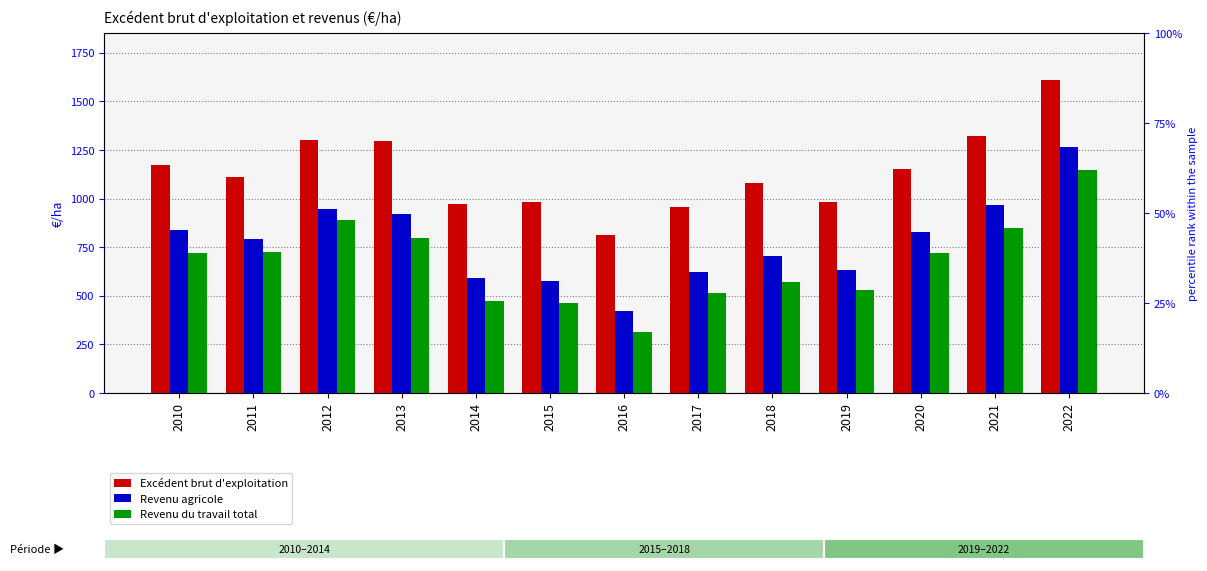

What is the value of the Excédent brut d'exploitation bar at the 4th from the left?

1296.9